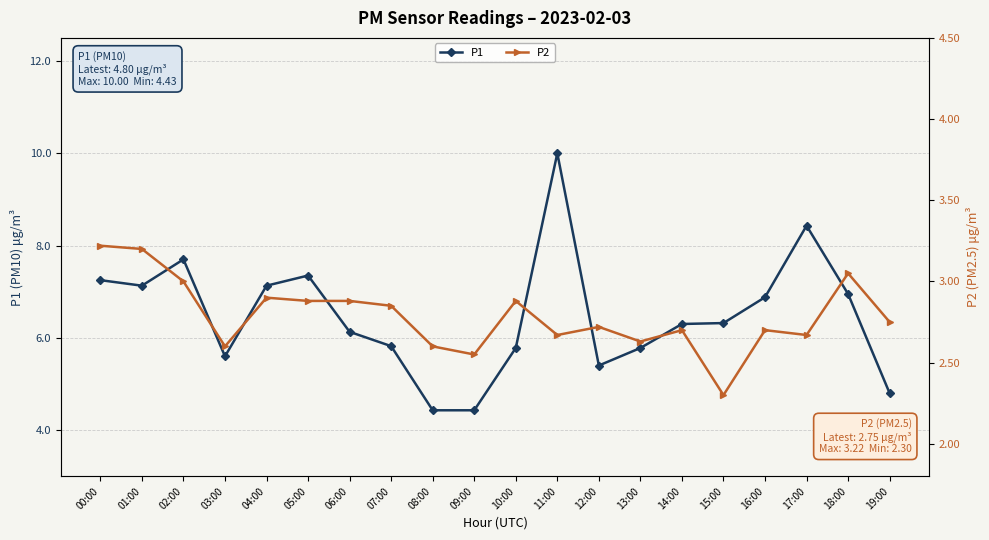

How many lines are shown in the chart?

2